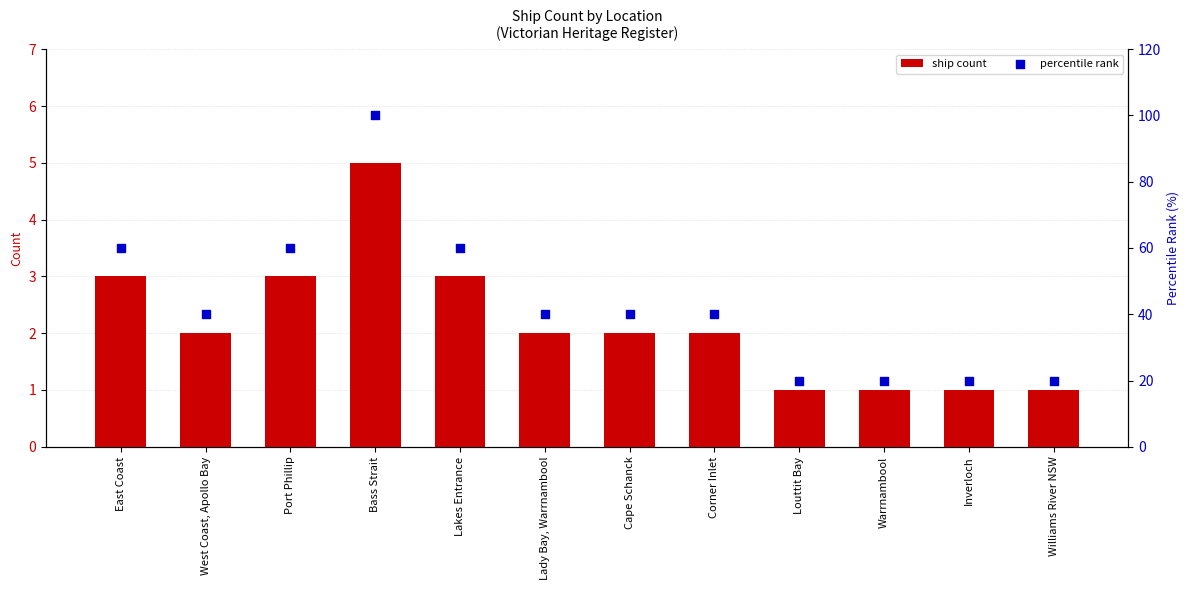

What is the total value across all series at West Coast, Apollo Bay?

42